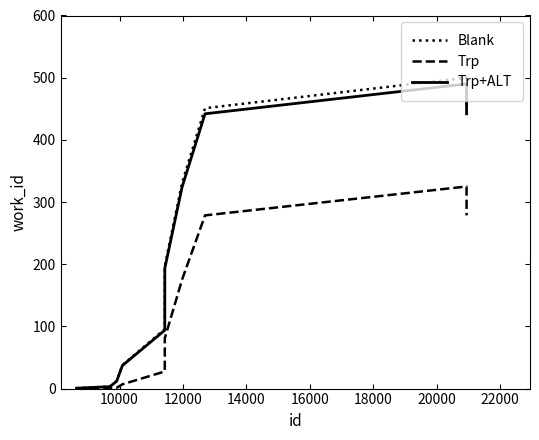

Which series has the widest spread of values?

Blank